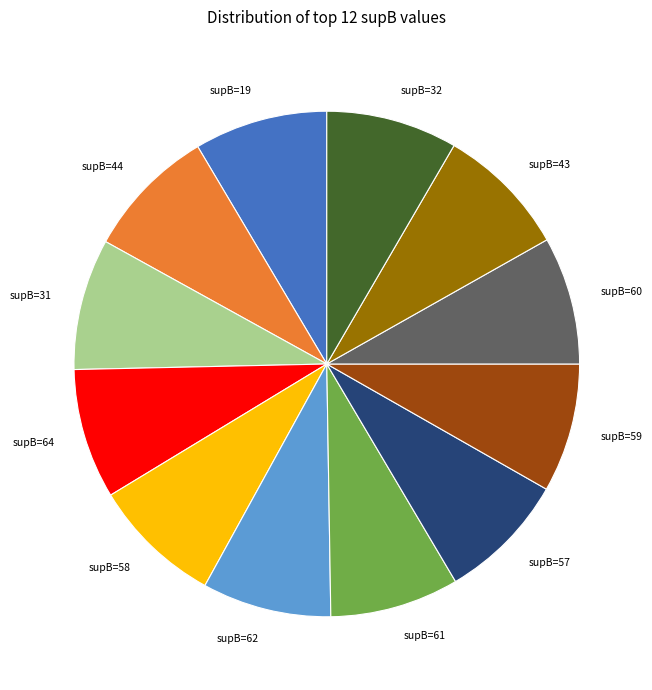

Is it true that supB=64 is 8% of the pie?

True